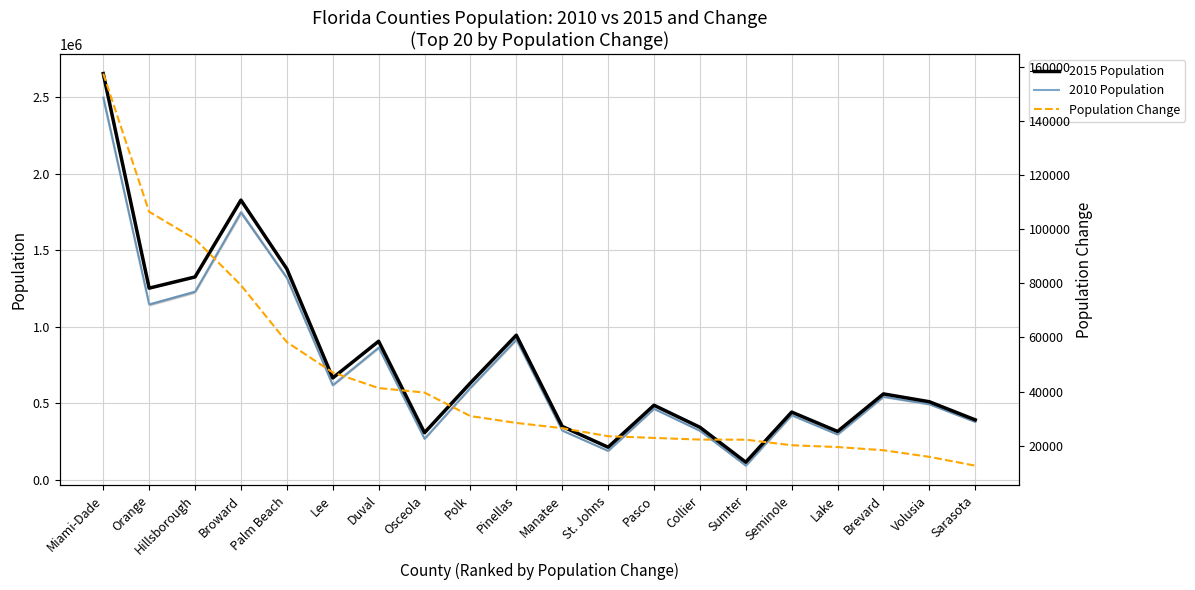

List the labels in order of Population Change value, largest first.

Miami-Dade, Orange, Hillsborough, Broward, Palm Beach, Lee, Duval, Osceola, Polk, Pinellas, Manatee, St. Johns, Pasco, Collier, Sumter, Seminole, Lake, Brevard, Volusia, Sarasota